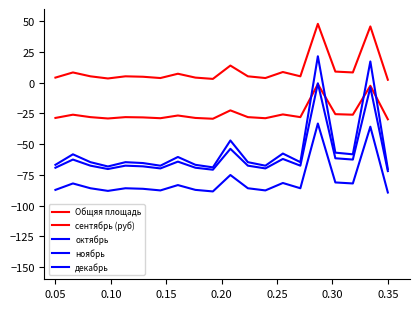

What is the difference between the maximum and minimum values in the ноябрь series?

56.2